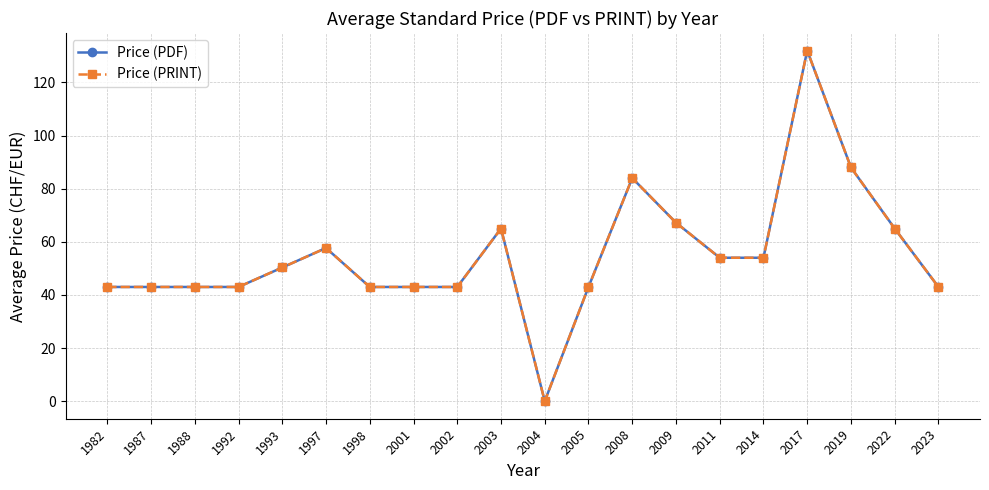

Rank the series by their maximum value, from highest to lowest.

Price (PDF), Price (PRINT)